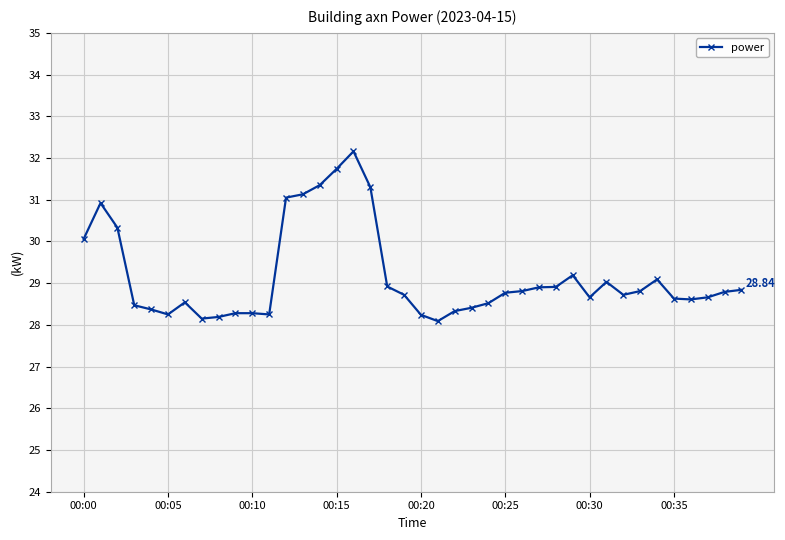

True or false: the data has more than 1 interior local peaks.

True